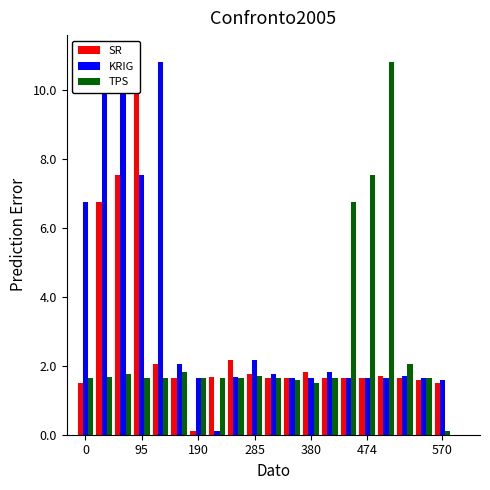

What is the value of the KRIG bar at the 13th from the left?

1.6